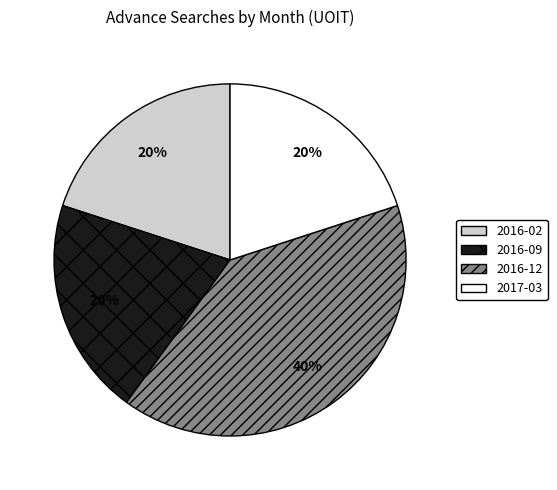

Is it true that 2016-09 is 32% of the pie?

False